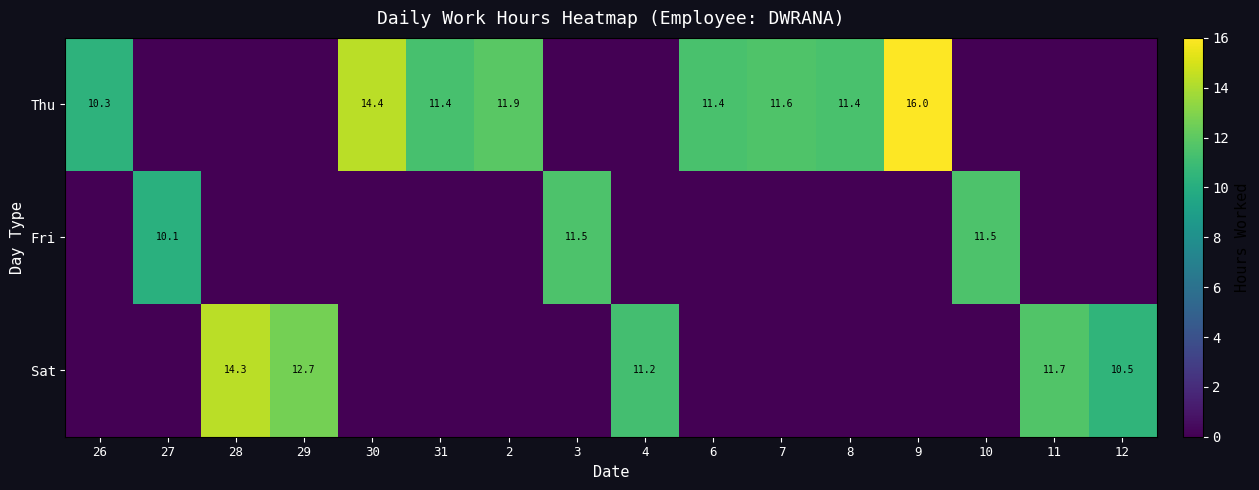

True or false: Thu has a value of 11.4 at 31.

True